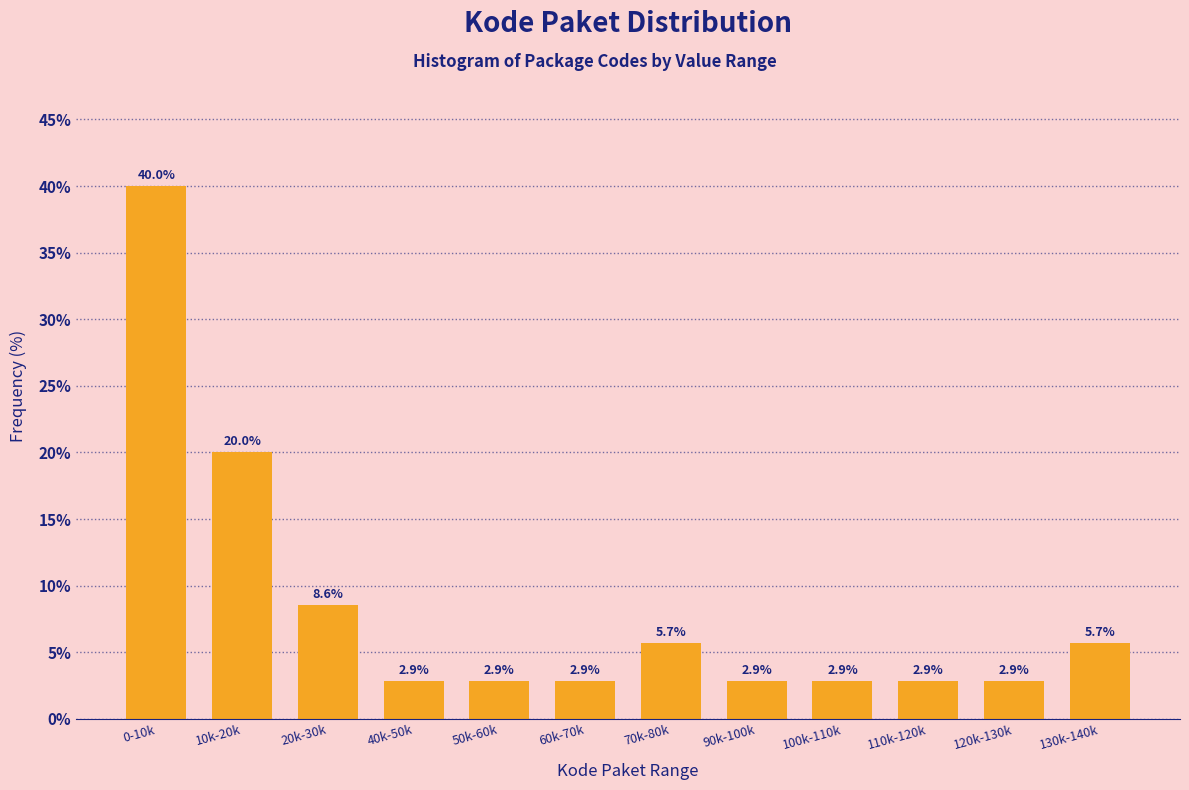

Reading left to right, list all the values displayed in this chart.

0-10k=40.0	10k-20k=20.0	20k-30k=8.6	40k-50k=2.9	50k-60k=2.9	60k-70k=2.9	70k-80k=5.7	90k-100k=2.9	100k-110k=2.9	110k-120k=2.9	120k-130k=2.9	130k-140k=5.7